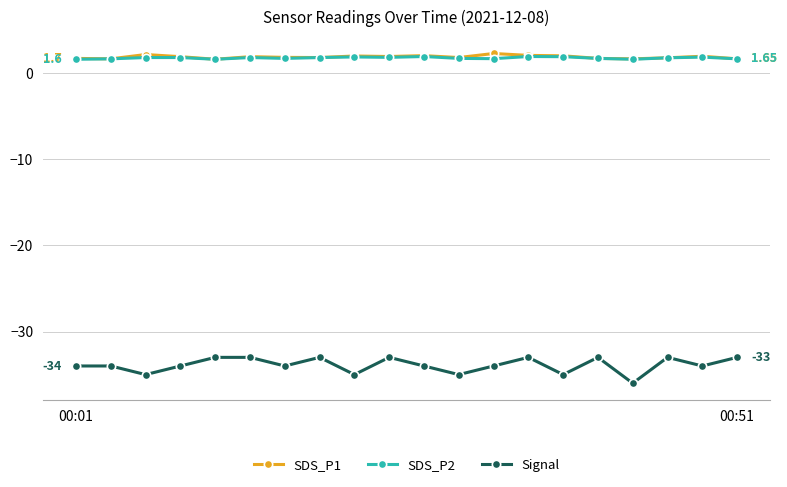

How many interior local valleys does the Signal series have?

7